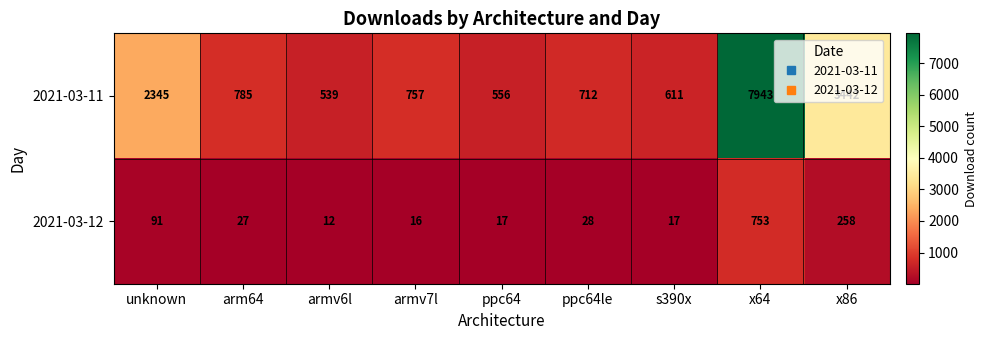

At ppc64le, list the series in order from smallest to largest.

2021-03-12, 2021-03-11